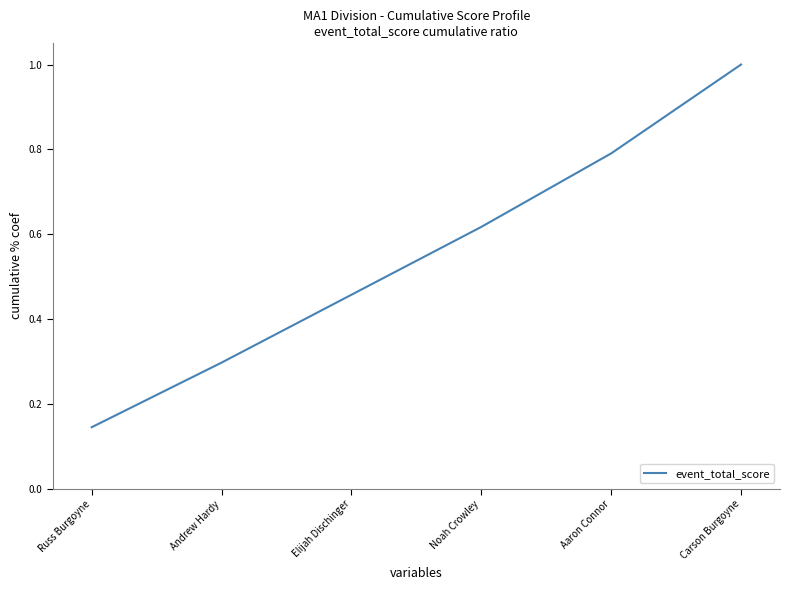

Rank the categories by value from highest to lowest.

Carson Burgoyne, Aaron Connor, Noah Crowley, Elijah Dischinger, Andrew Hardy, Russ Burgoyne